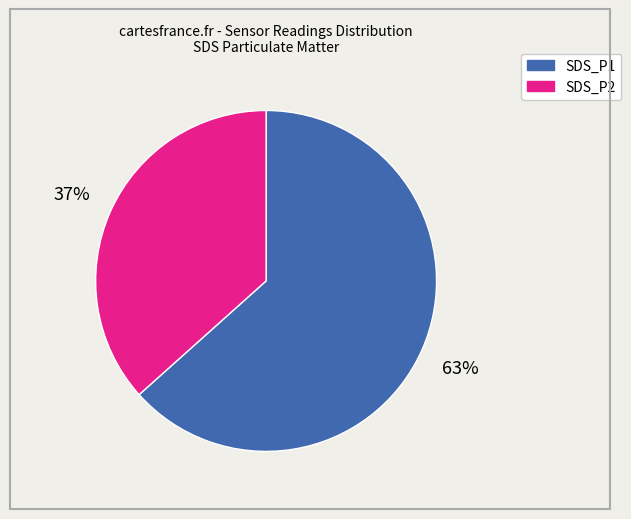

How many slices are in this pie chart?

2